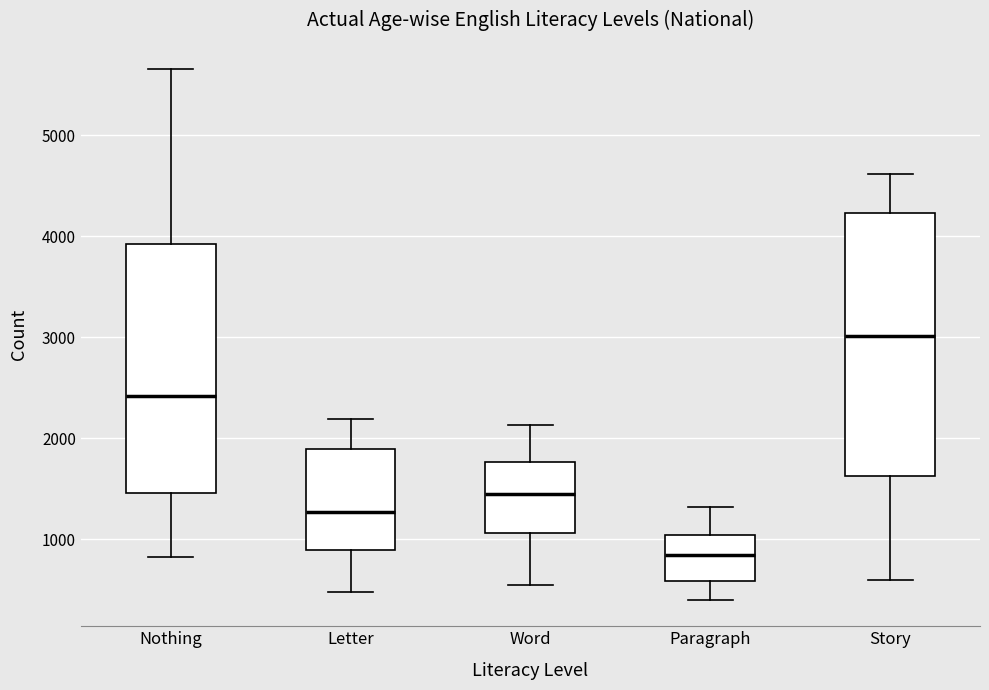

Which box is the tallest, from its lower edge to its upper edge?

Story